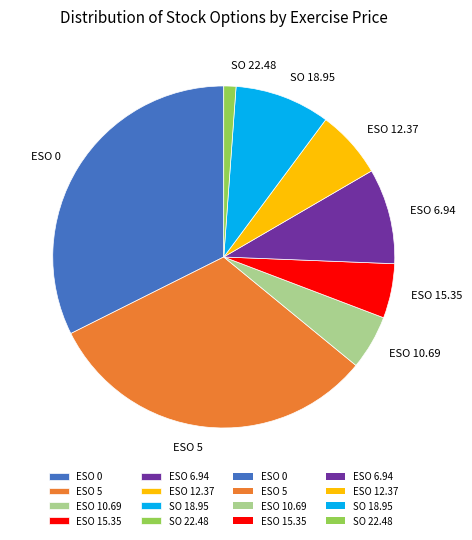

How many slices are in this pie chart?

8